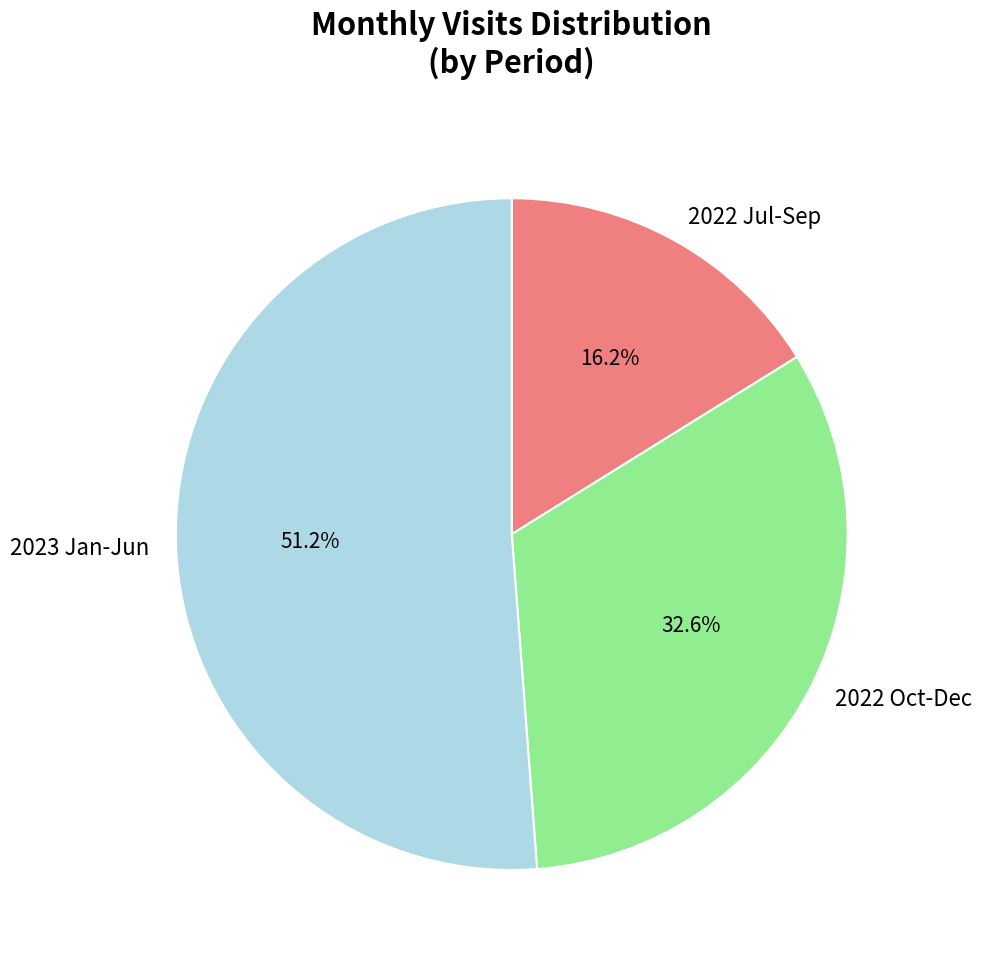

Is there a majority slice in this chart?

Yes